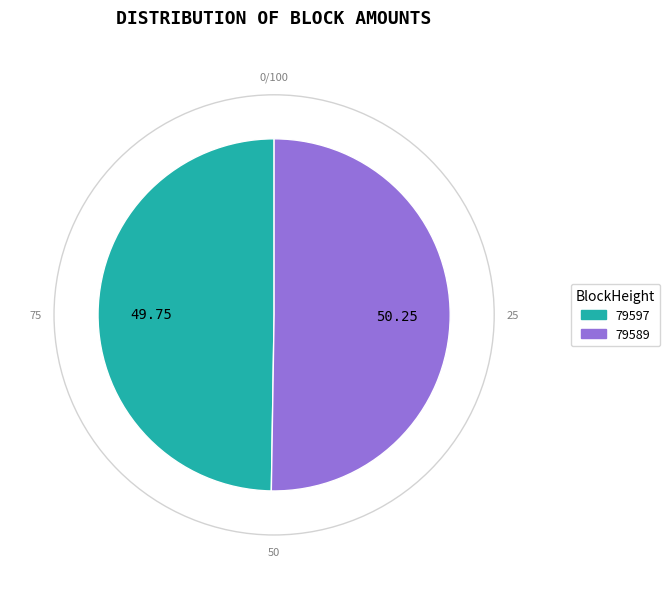

Do 79589 and 79597 together represent more than half of the pie?

Yes